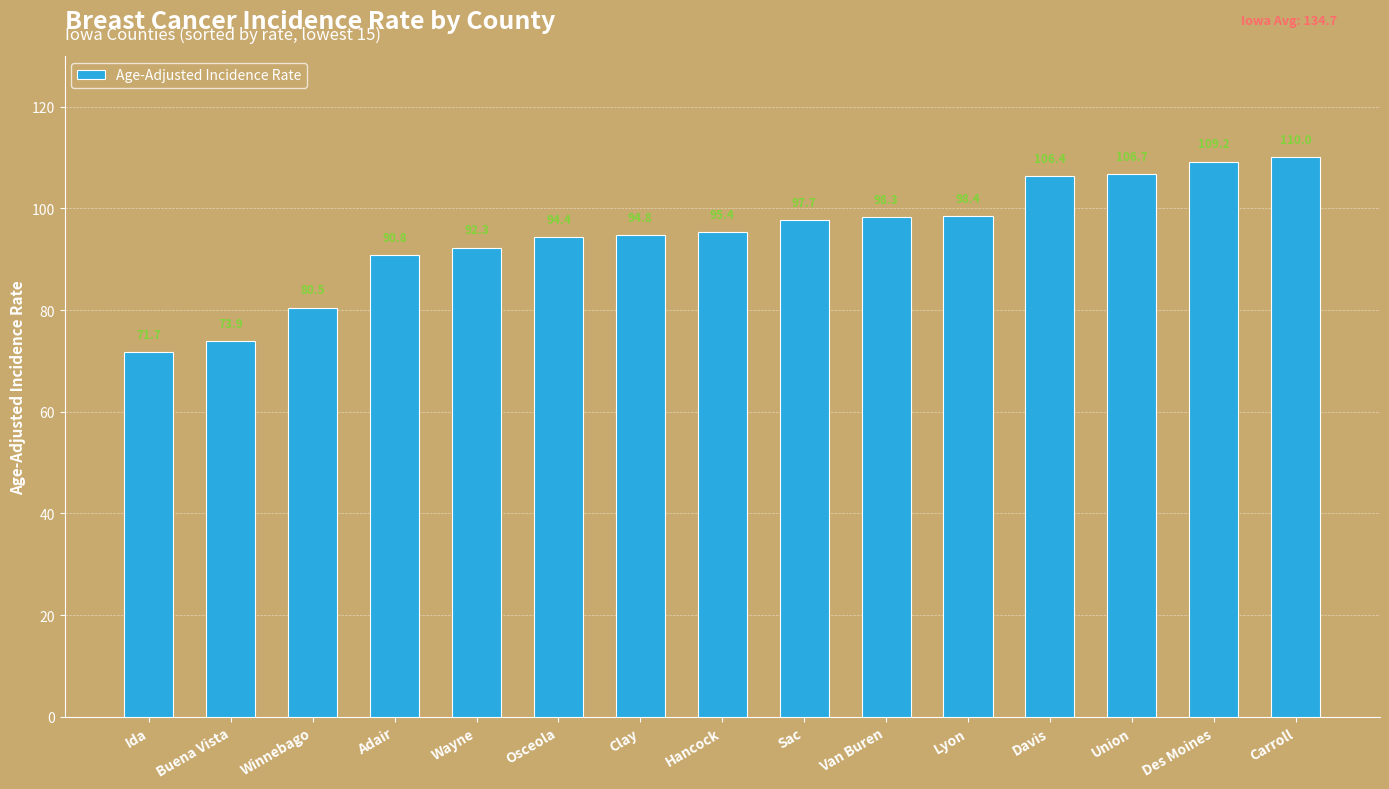

What position from the left is Carroll?

15